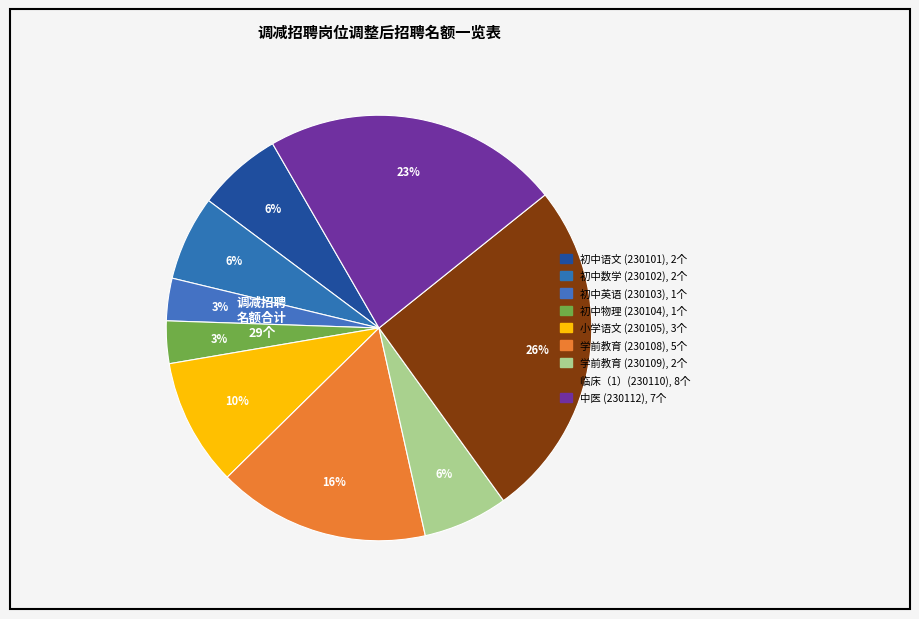

How many segments does this pie chart have?

9